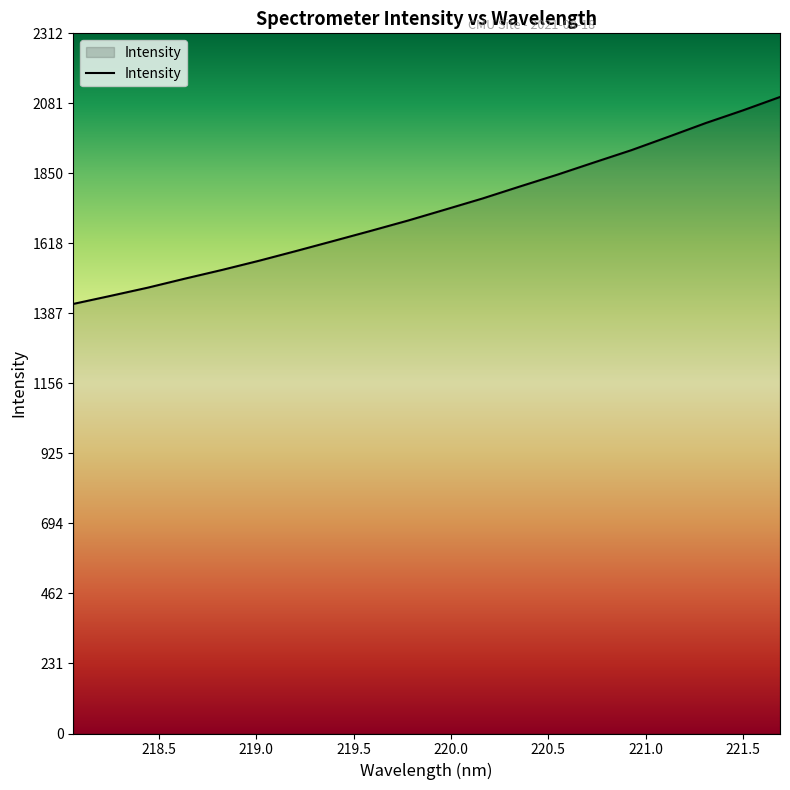

How many series are shown in this chart?

1